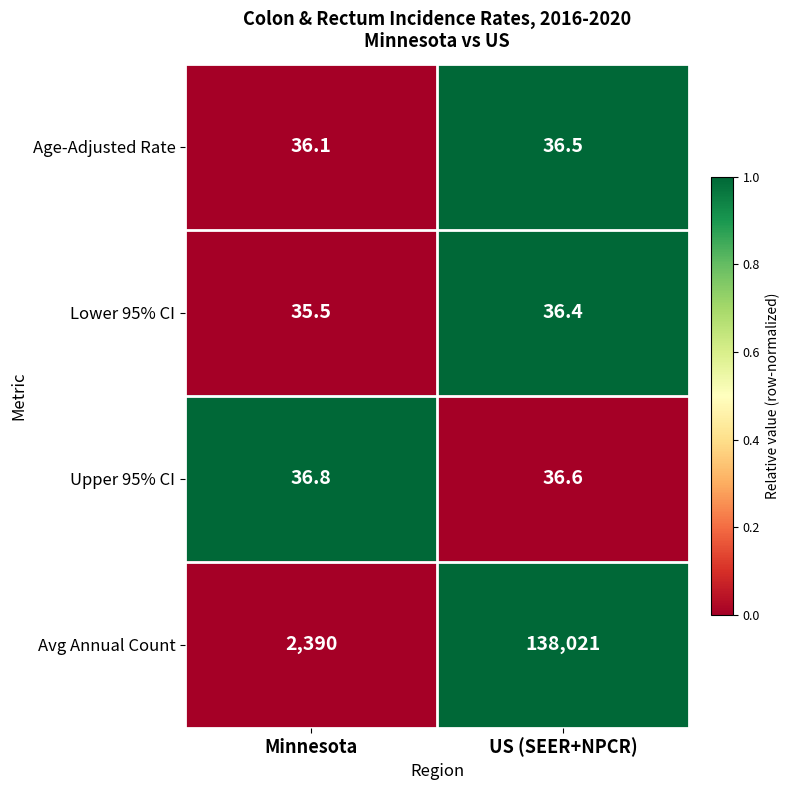

Between Minnesota and US (SEER+NPCR), which series saw the biggest shift?

Avg Annual Count